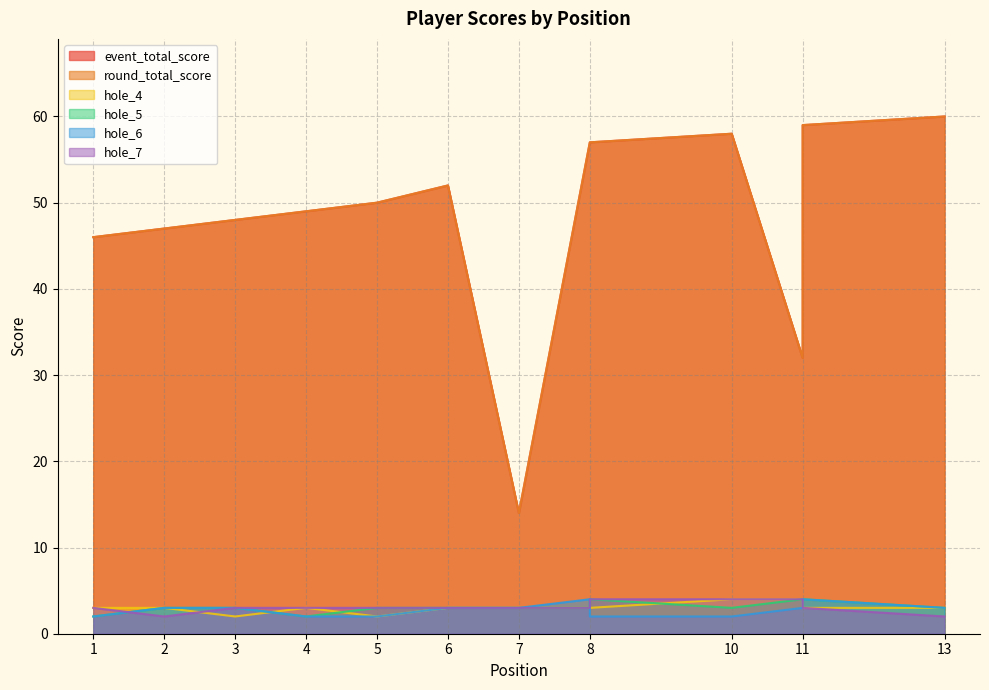

At which label is hole_6 closest to 3?

2